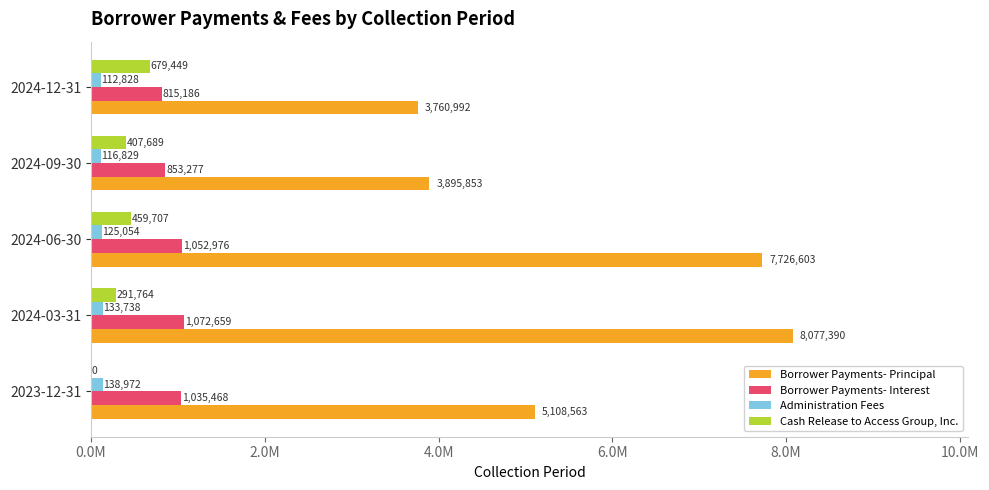

What are all the series names shown in the legend?

Borrower Payments- Principal, Borrower Payments- Interest, Administration Fees, Cash Release to Access Group, Inc.